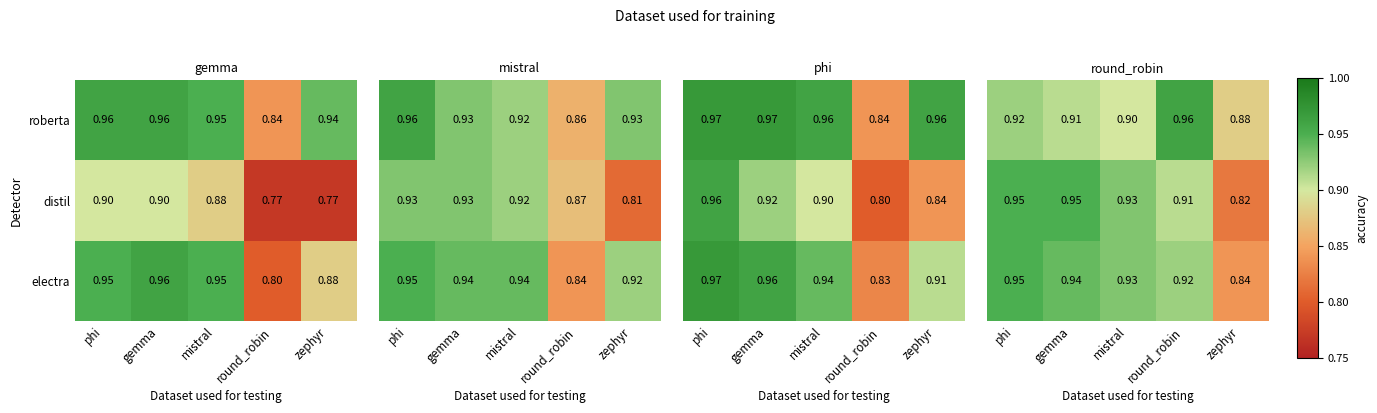

Which has a higher value, zephyr or phi?

phi